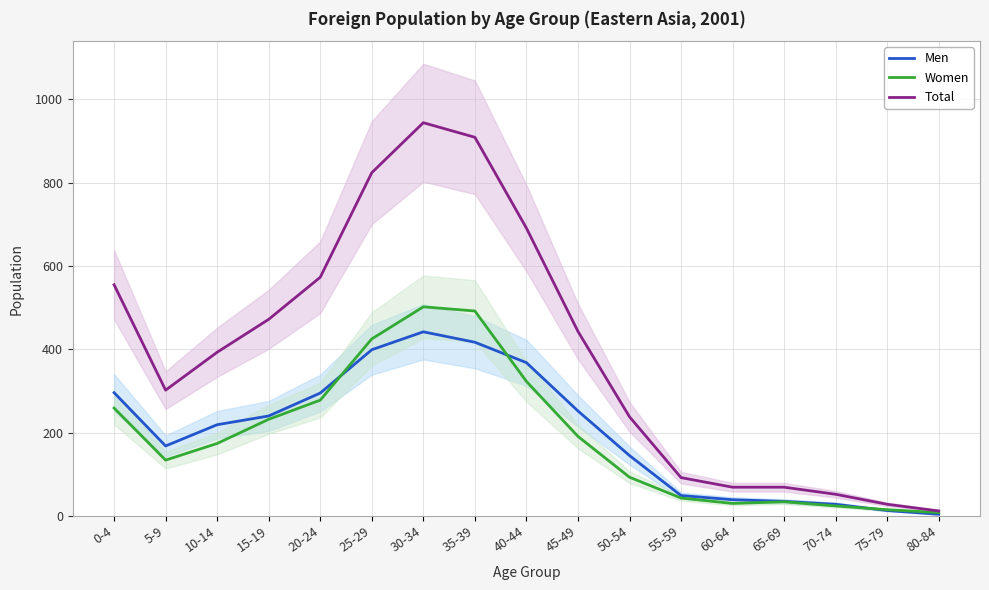

How many interior local valleys does the Total series have?

1